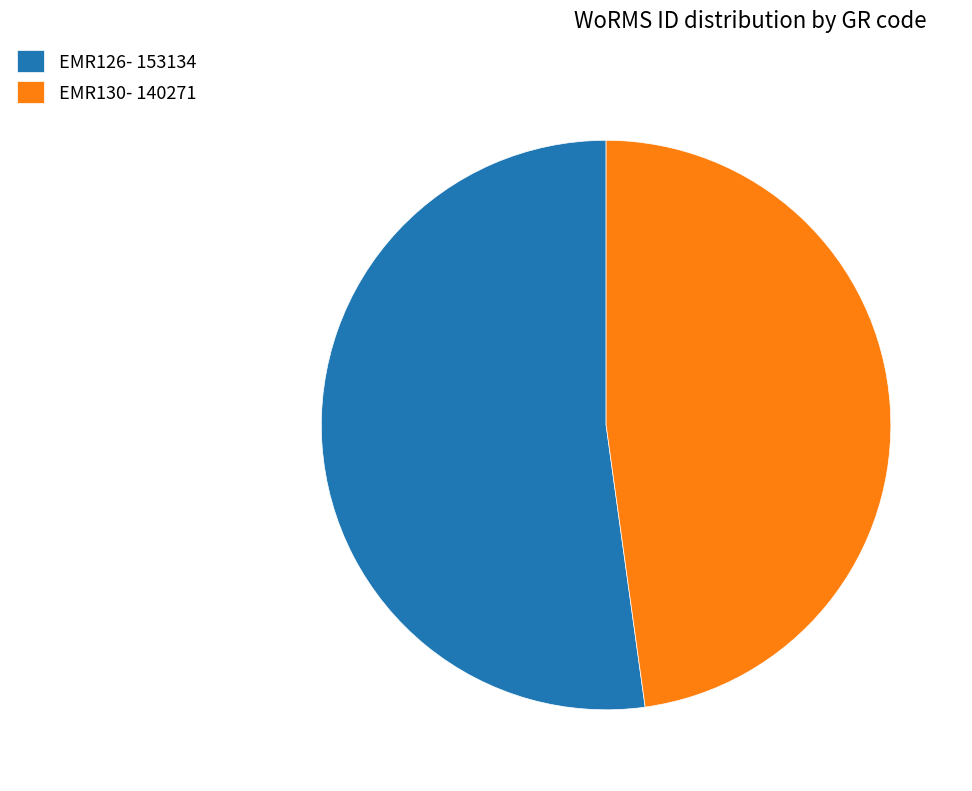

Is there any slice that represents more than half of the pie?

Yes